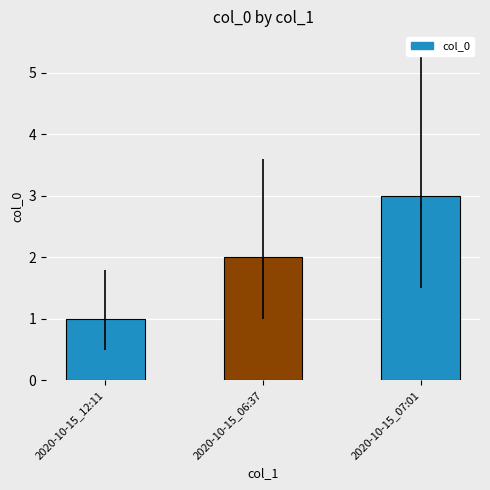

What is the change in value from 2020-10-15_12:11 to 2020-10-15_07:01?

+2